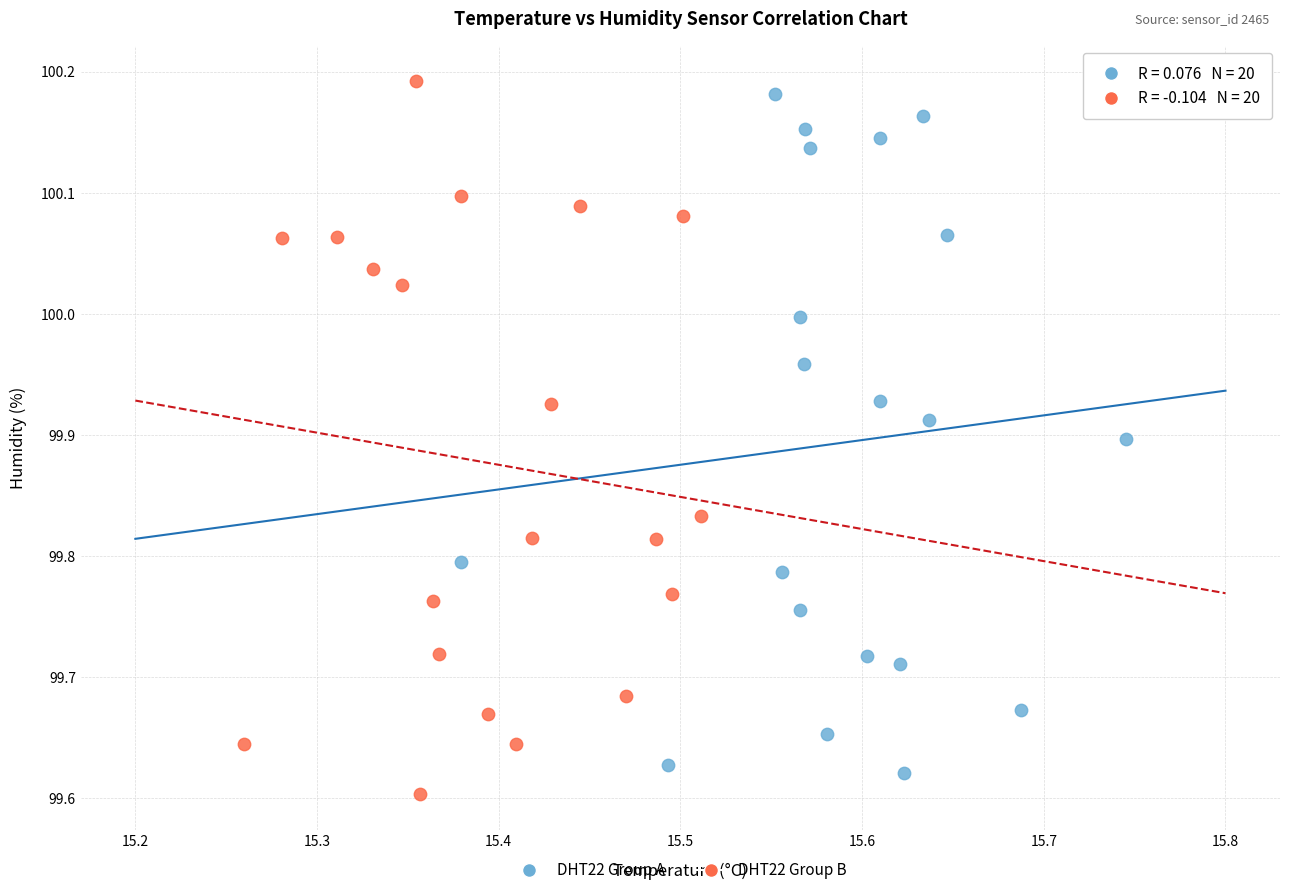

What are all the series names shown in the legend?

DHT22 Group A, DHT22 Group B